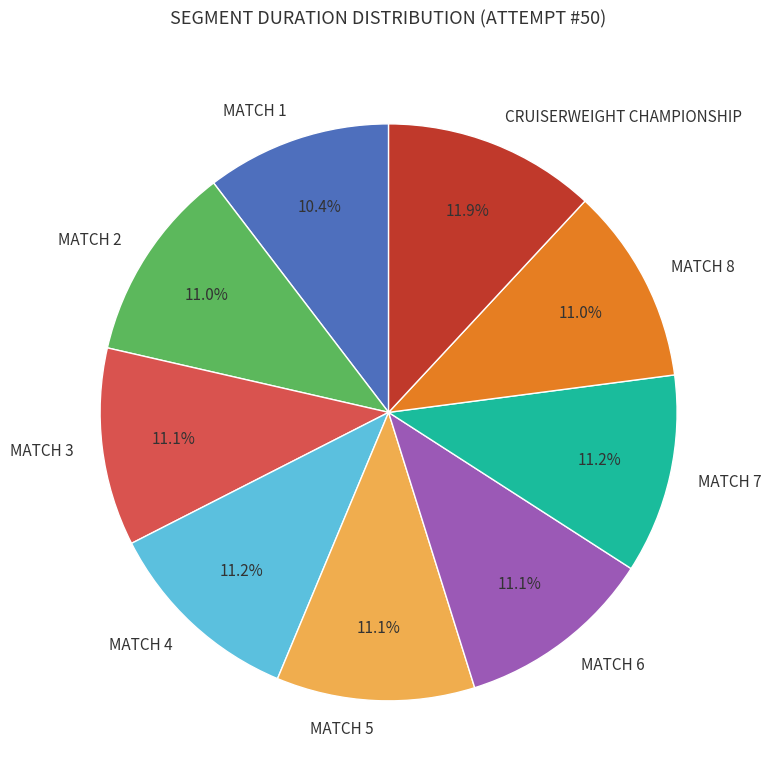

Combined, what portion of the pie is MATCH 7 and MATCH 8?

22.2%